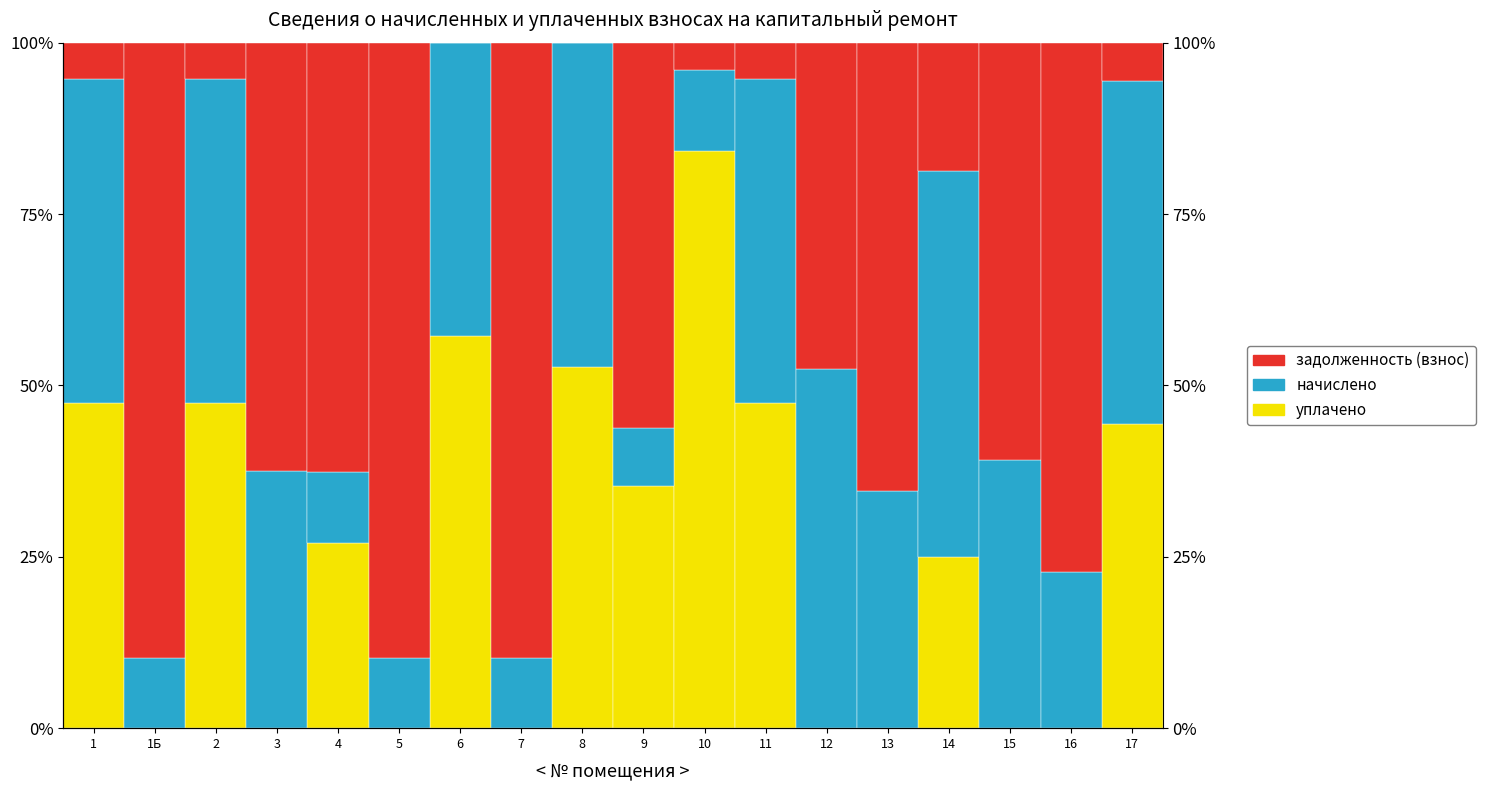

What are all the series names shown in the legend?

уплачено, начислено, задолженность (взнос)